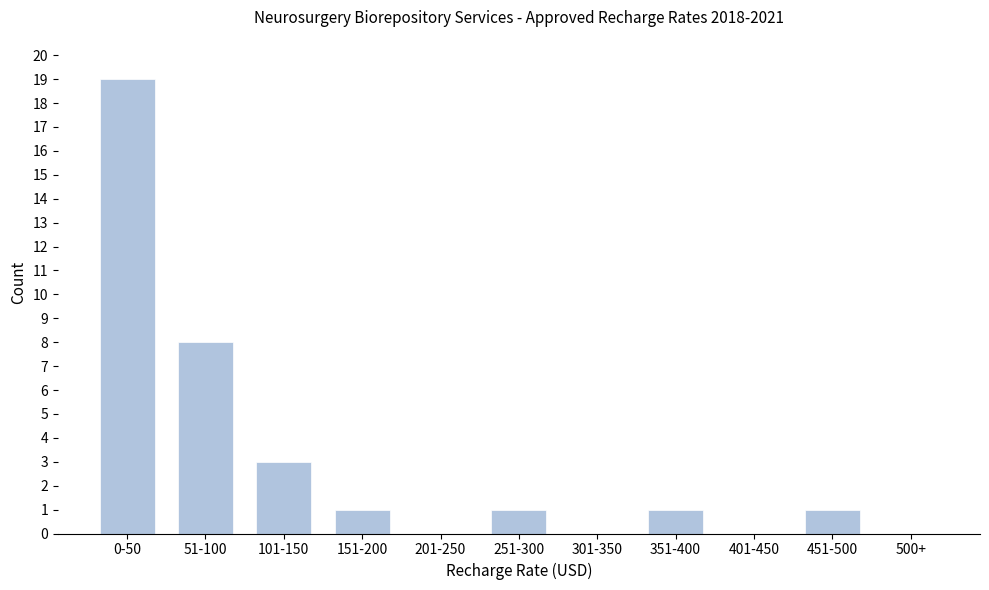

Reading left to right, transcribe all the data shown in this chart.

0-50=19	51-100=8	101-150=3	151-200=1	201-250=0	251-300=1	301-350=0	351-400=1	401-450=0	451-500=1	500+=0